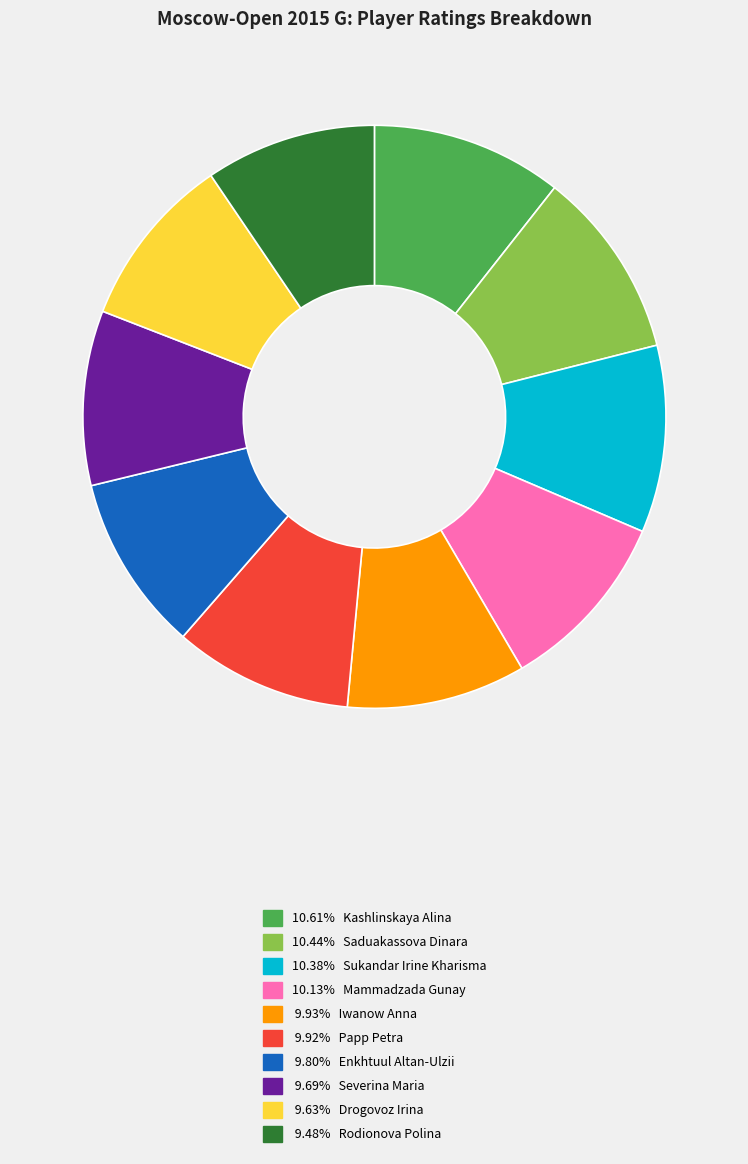

Is there any slice that represents more than half of the pie?

No